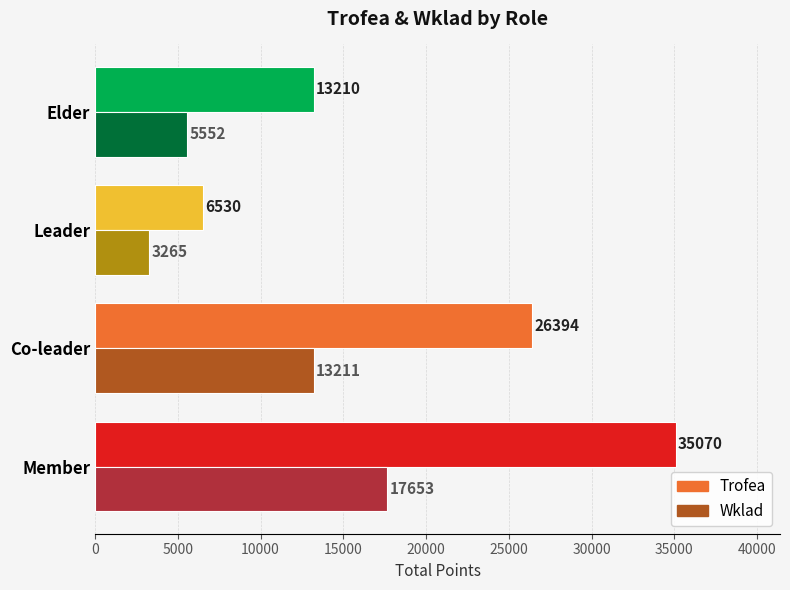

What is the maximum value for Wklad?

17653